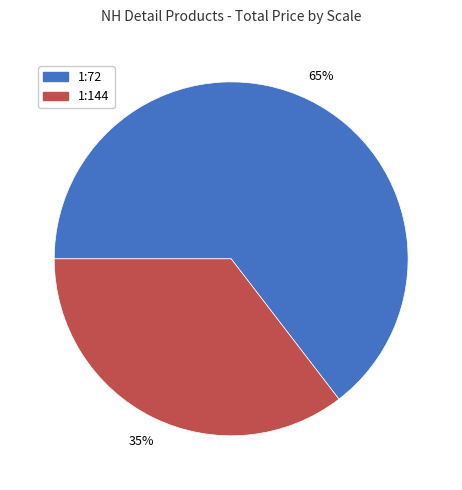

Approximately how many times larger is the value at 1:144 compared to 1:72?

0.5